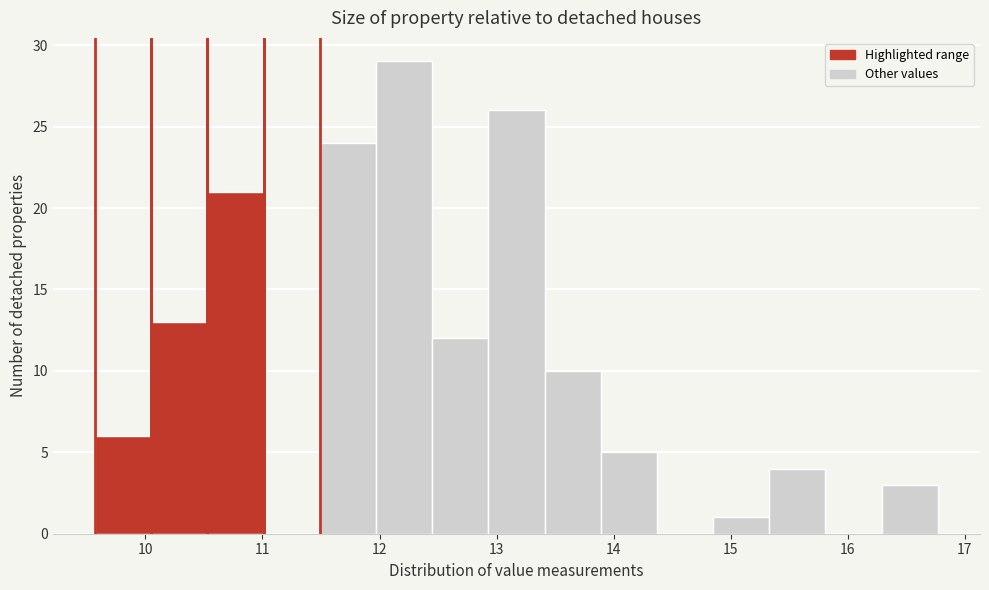

Reading left to right, list every bar in this chart as the range it spans on the x-axis followed by its height. Neither the bar edges nor the heights are printed on the chart, so give them approximately, as read against the axes.

9.57 to 10.05: 6
10.05 to 10.53: 13
10.53 to 11.01: 21
11.01 to 11.49: 0
11.49 to 11.97: 24
11.97 to 12.45: 29
12.45 to 12.93: 12
12.93 to 13.41: 26
13.41 to 13.89: 10
13.89 to 14.37: 5
14.37 to 14.85: 0
14.85 to 15.33: 1
15.33 to 15.81: 4
15.81 to 16.29: 0
16.29 to 16.77: 3